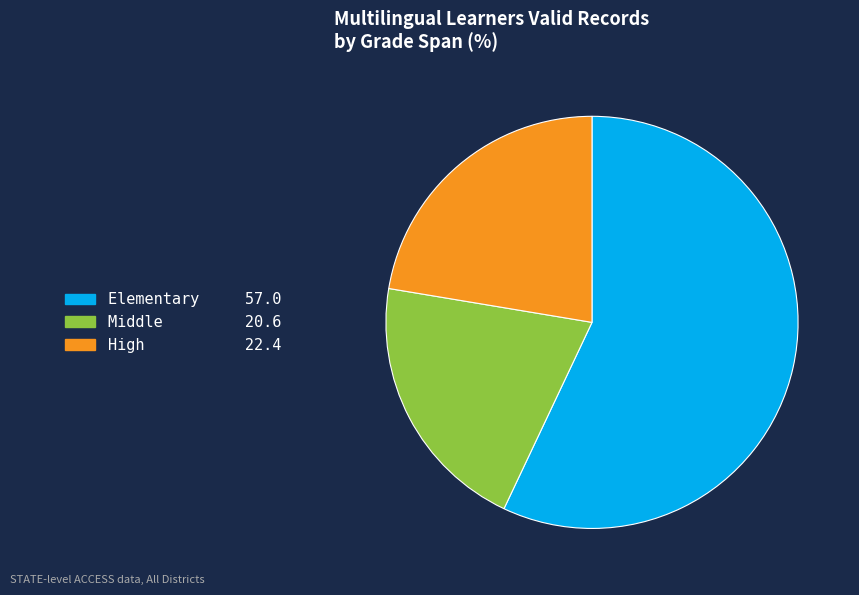

Is there a majority slice in this chart?

Yes